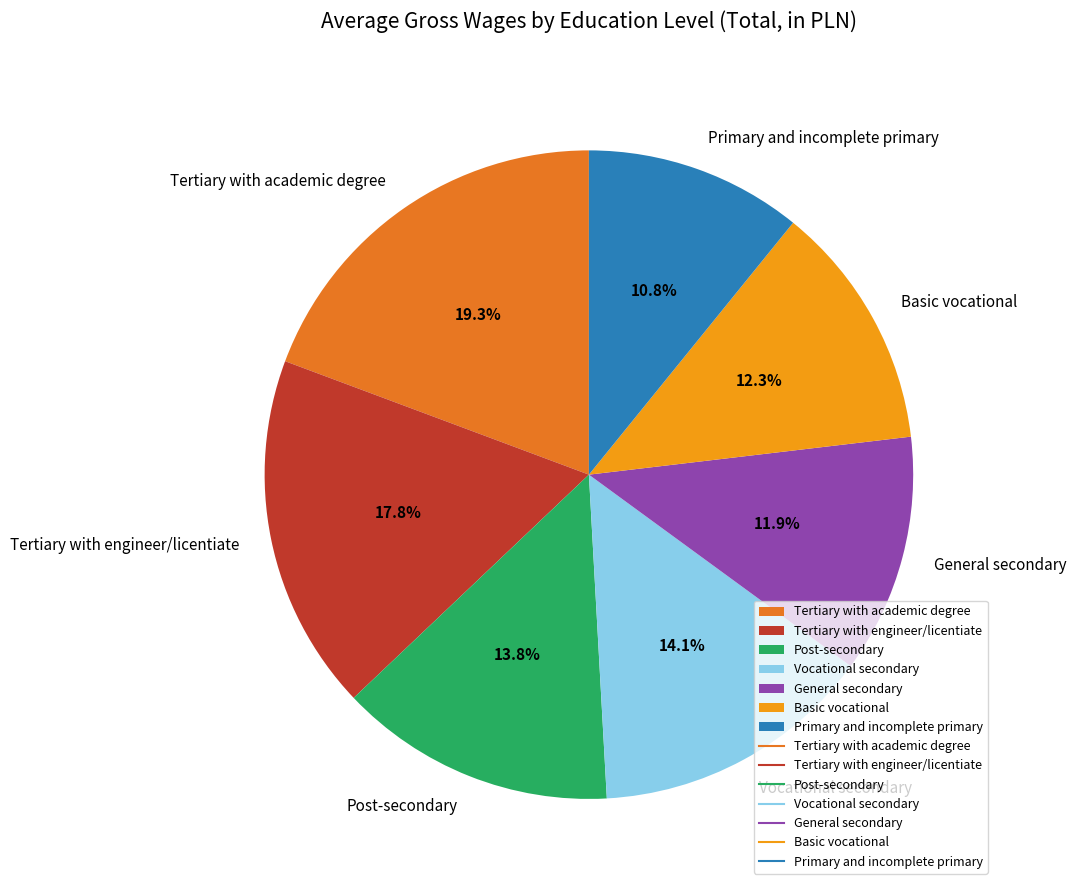

Is it true that Post-secondary is 14% of the pie?

True